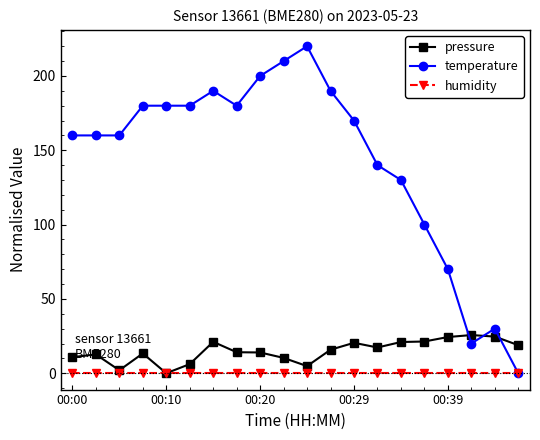

How many times do temperature and pressure cross each other?

3